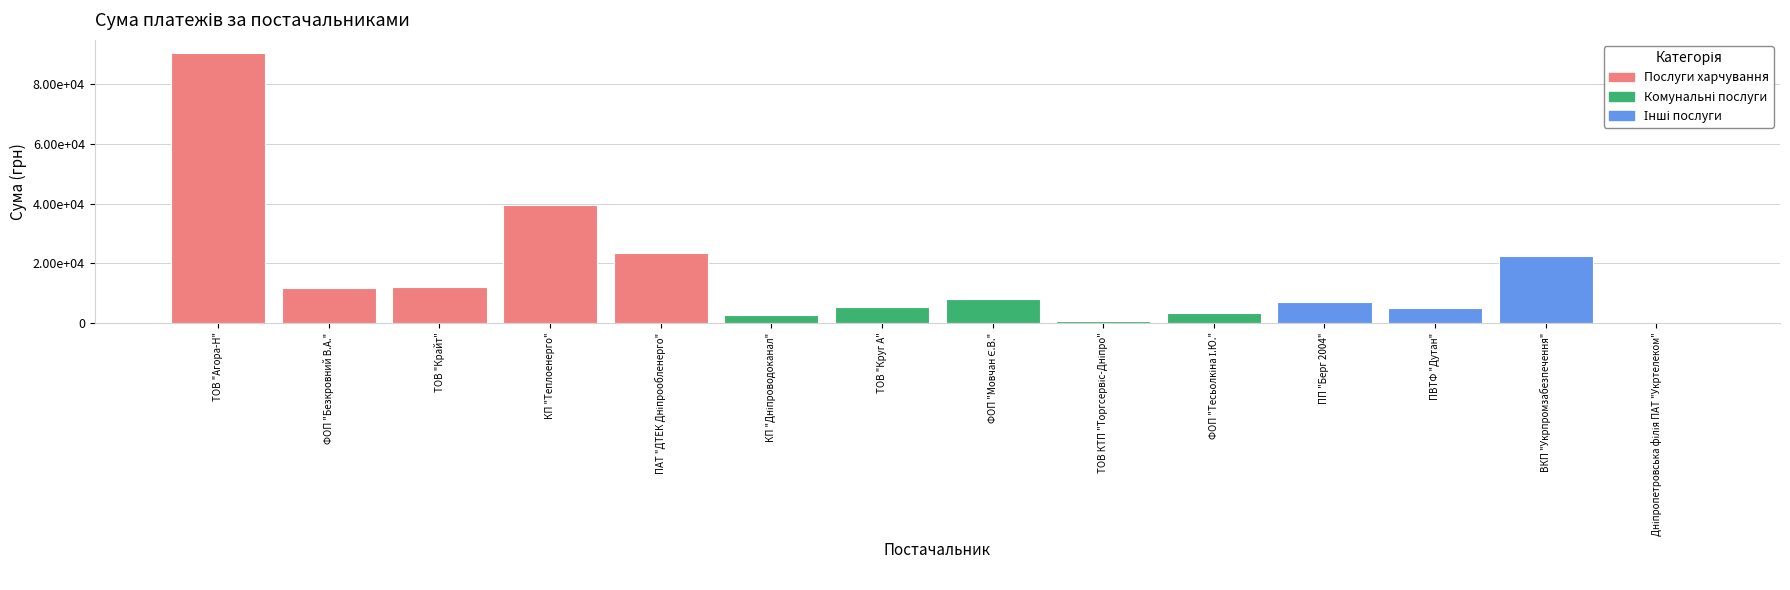

List the labels in order of value, smallest first.

Дніпропетровська філія ПАТ "Укртелеком", ТОВ КТП "Торгсервіс-Дніпро", КП "Дніпроводоканал", ФОП "Тесьолкіна І.Ю.", ПВТФ "Дутан", ТОВ "Круг А", ПП "Берг 2004", ФОП "Мовчан Є.В.", ФОП "Безкровний В.А.", ТОВ "Крайт", ВКП "Укрпромзабезпечення", ПАТ "ДТЕК Дніпрообленерго", КП "Теплоенерго", ТОВ "Агора-Н"